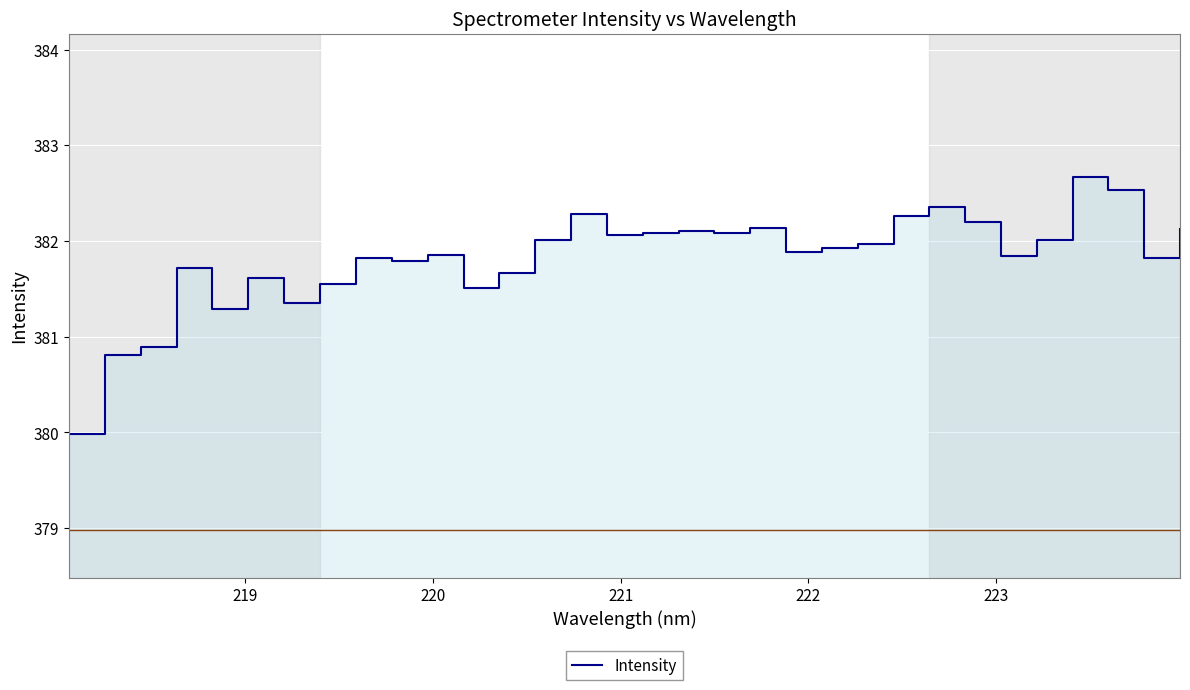

How many series are shown in this chart?

1